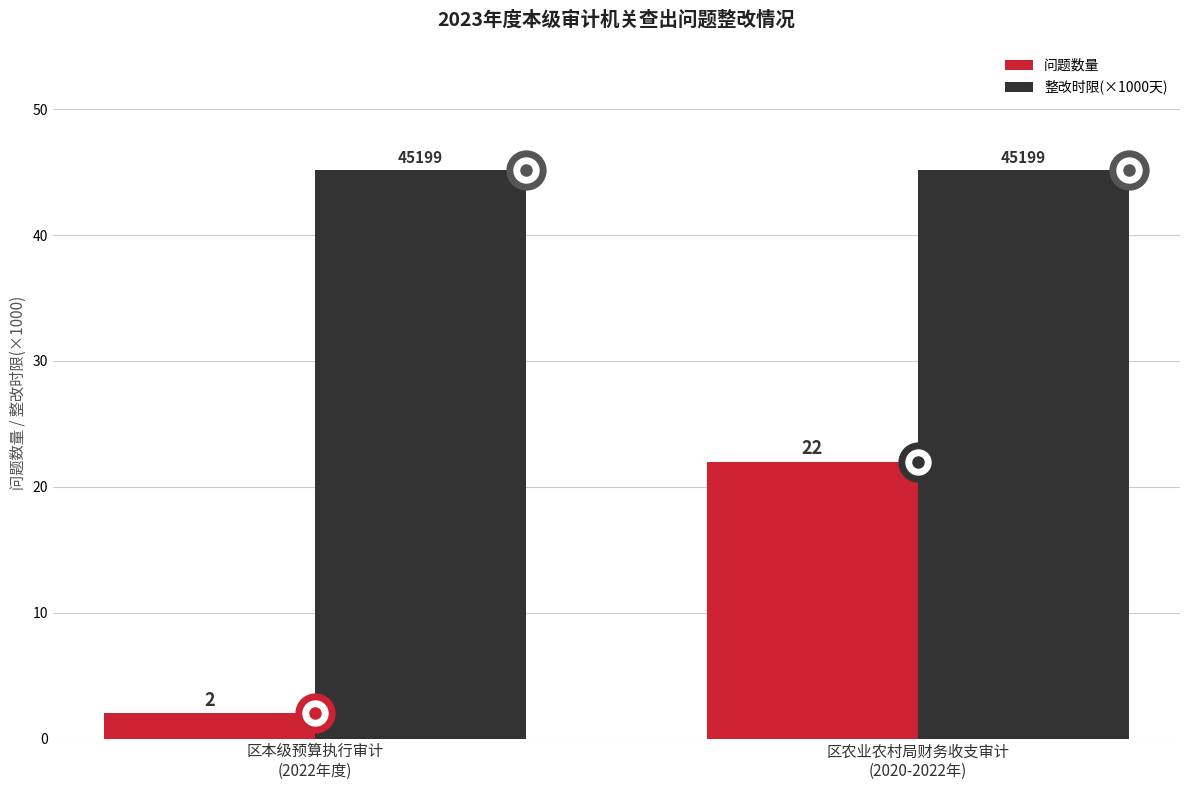

At which label does 问题数量 reach its minimum?

区本级预算执行审计
(2022年度)